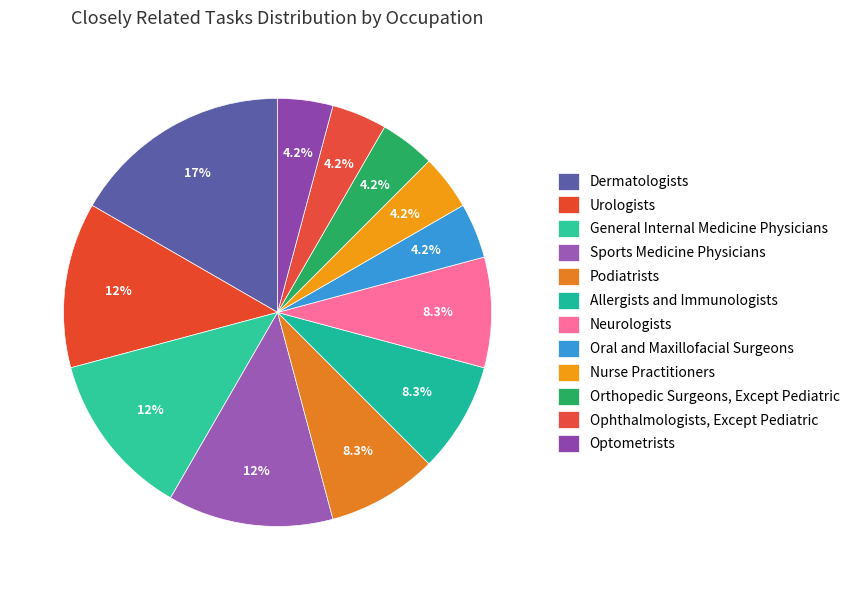

How many slices are in this pie chart?

12